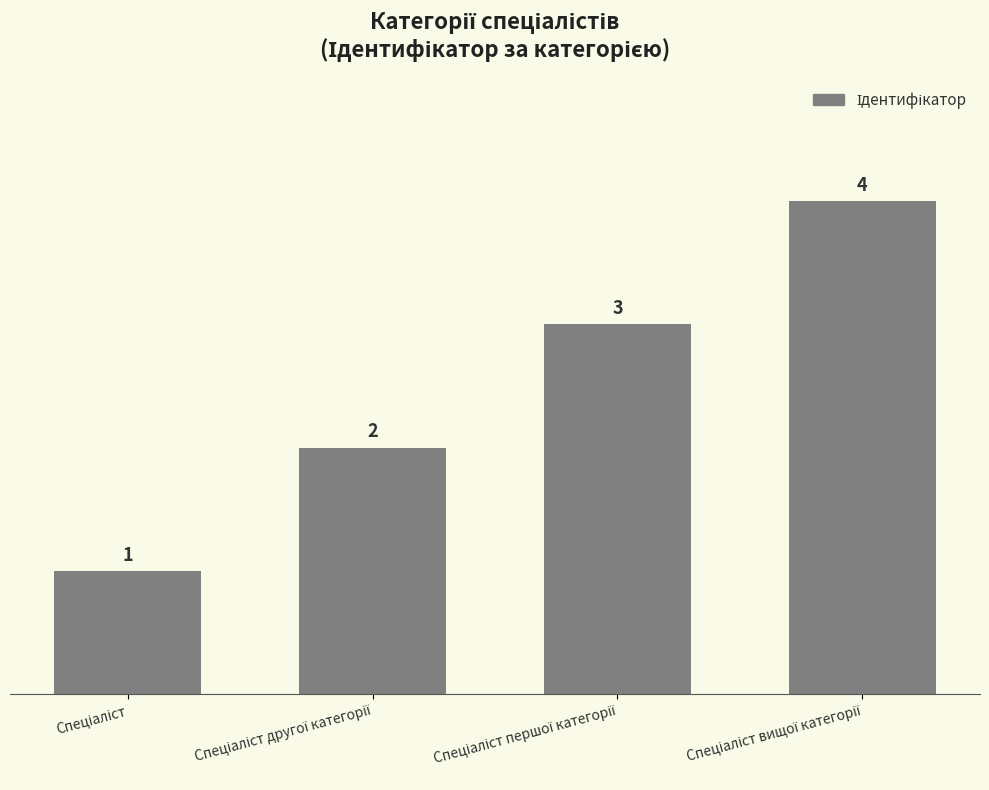

What is the difference between the maximum and minimum values?

3